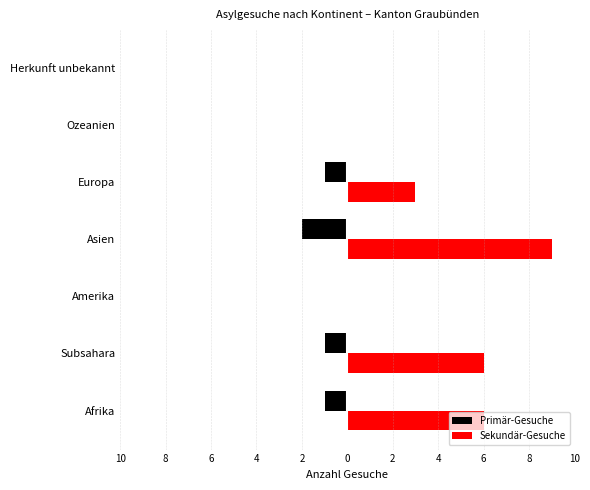

What is the average value of the Primär-Gesuche series?

-1